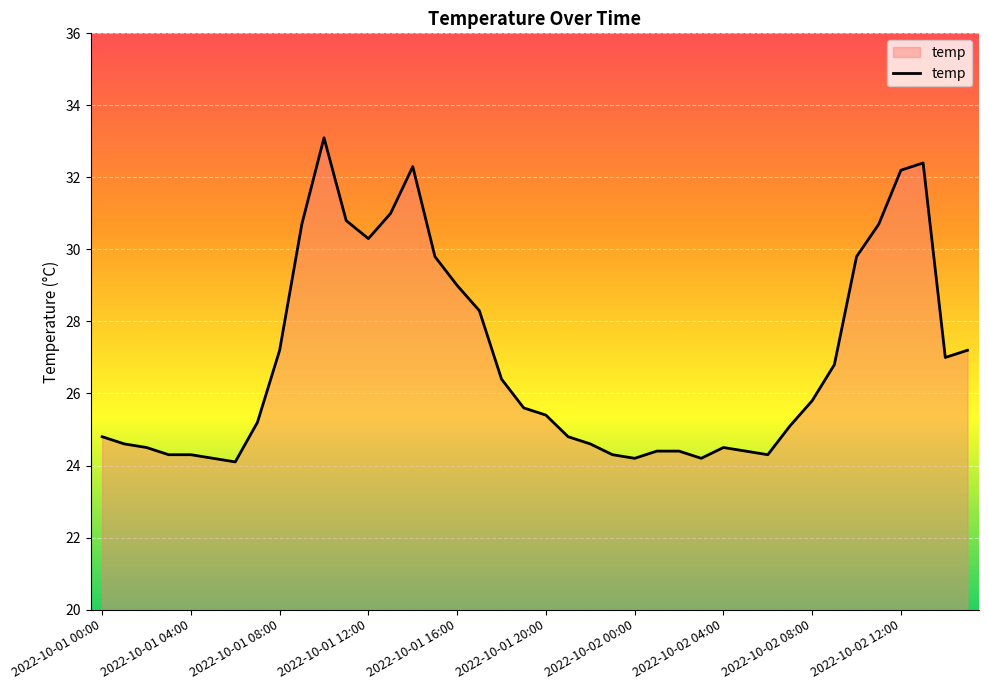

What is the difference between the maximum and minimum values?

9.0